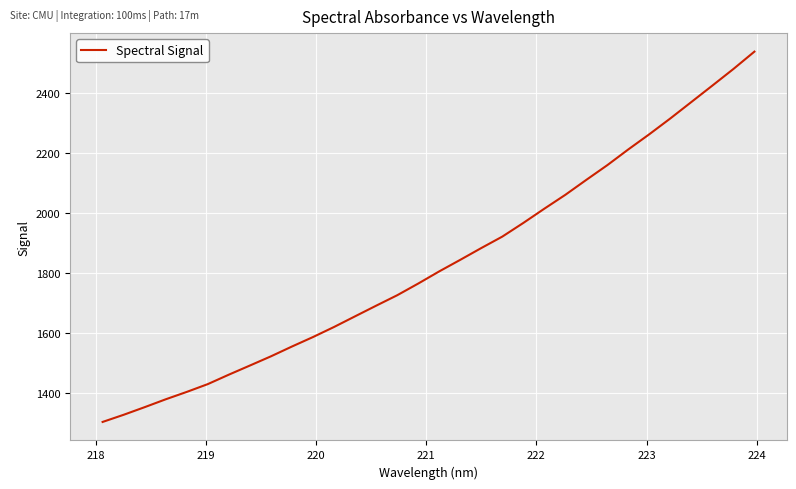

What is the difference between the maximum and minimum values?

1234.6